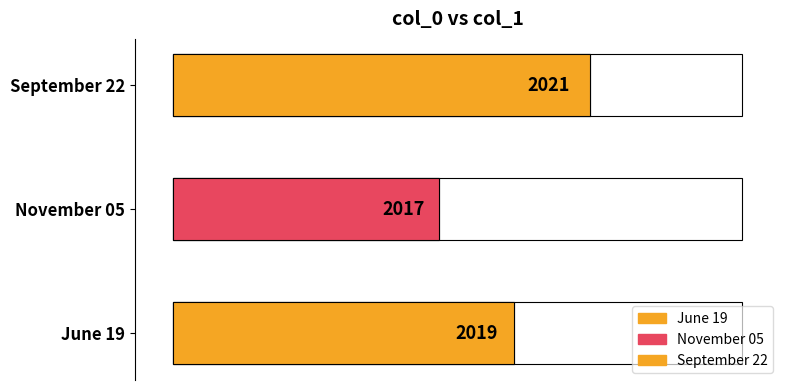

What is the label of the 3rd bar from the left?

September 22